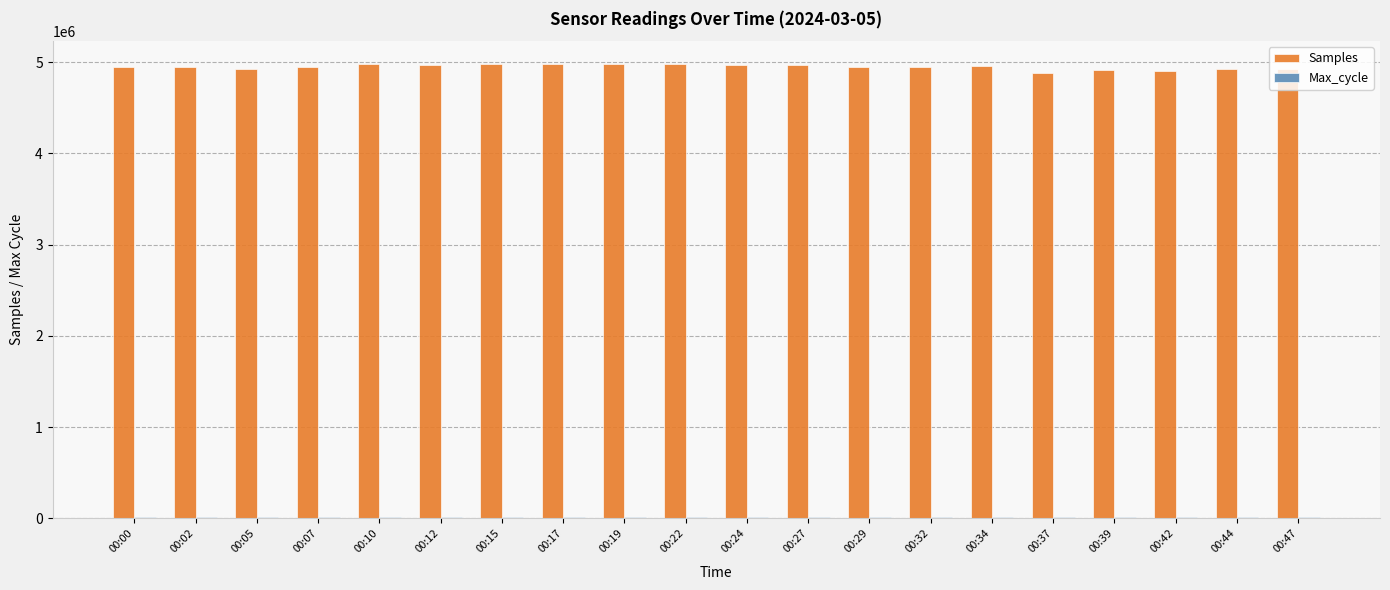

Which series has the widest spread of values?

Samples